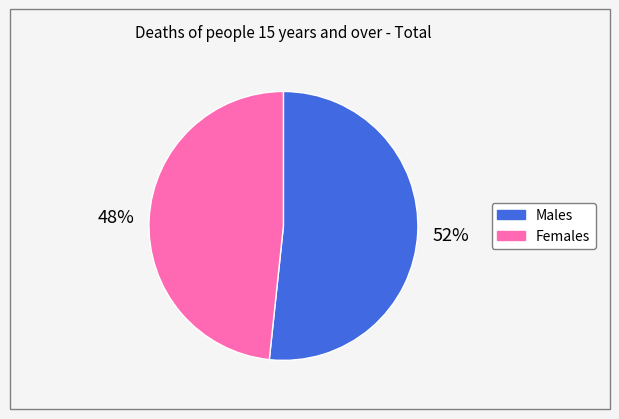

To the nearest percent, what is the average slice percentage?

50%